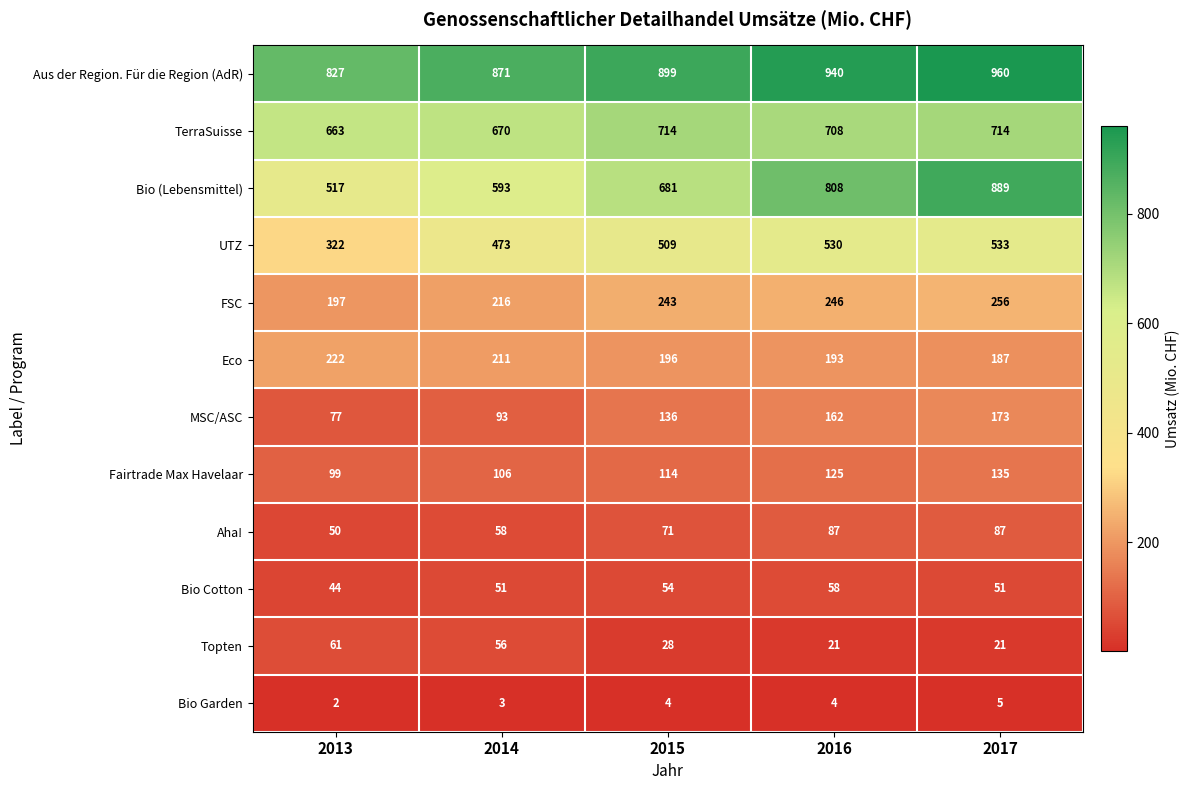

How many distinct data groups are displayed?

12